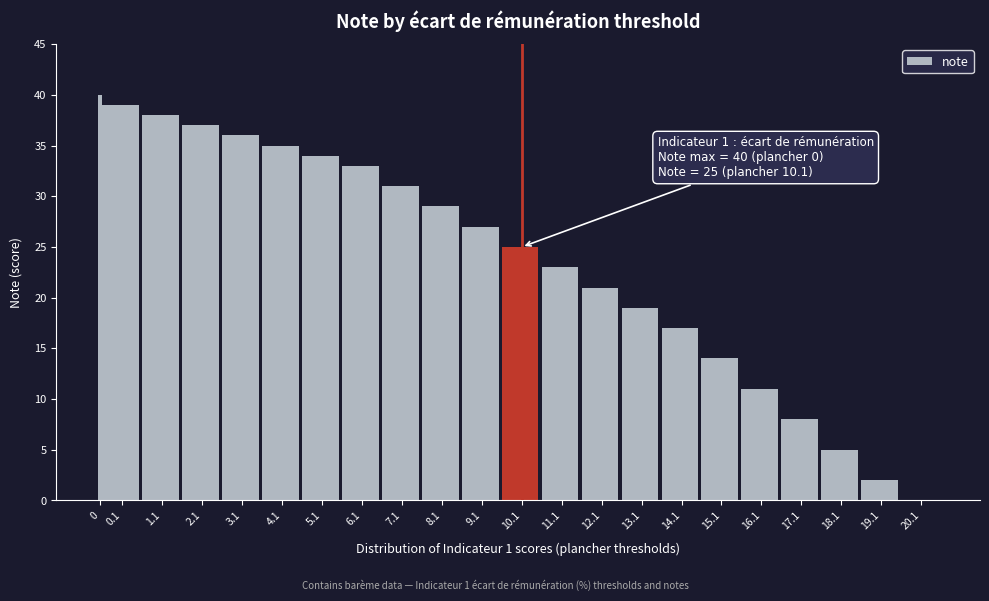

Reading left to right, extract all data points from this chart.

0=40	0.1=39	1.1=38	2.1=37	3.1=36	4.1=35	5.1=34	6.1=33	7.1=31	8.1=29	9.1=27	10.1=25	11.1=23	12.1=21	13.1=19	14.1=17	15.1=14	16.1=11	17.1=8	18.1=5	19.1=2	20.1=0